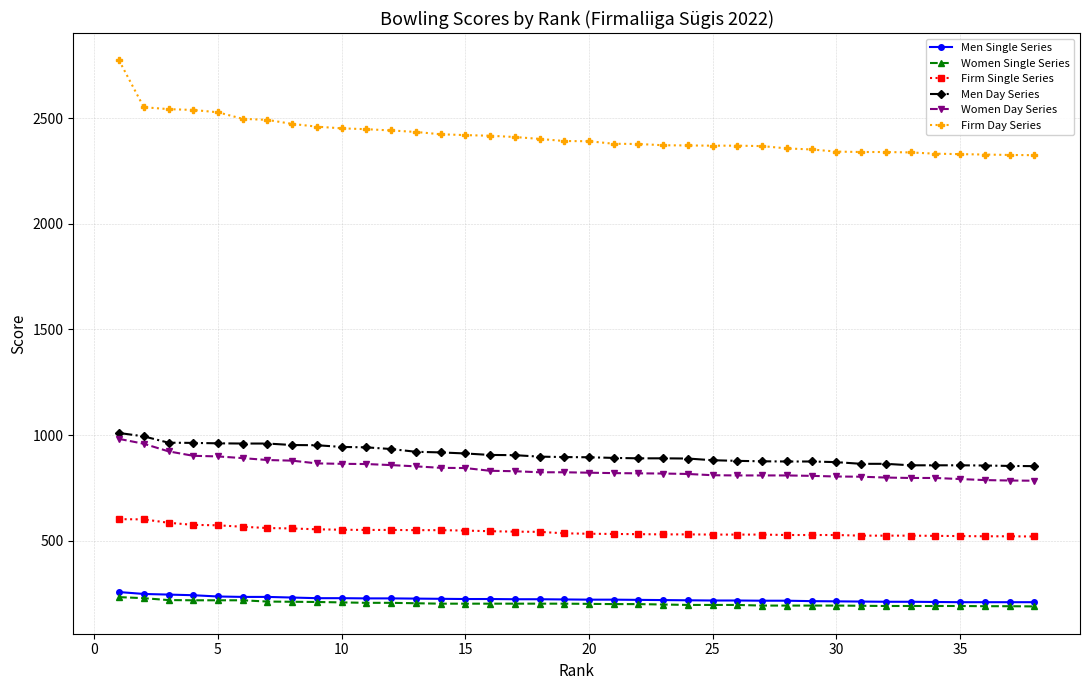

Which series has the largest total across all categories?

Firm Day Series